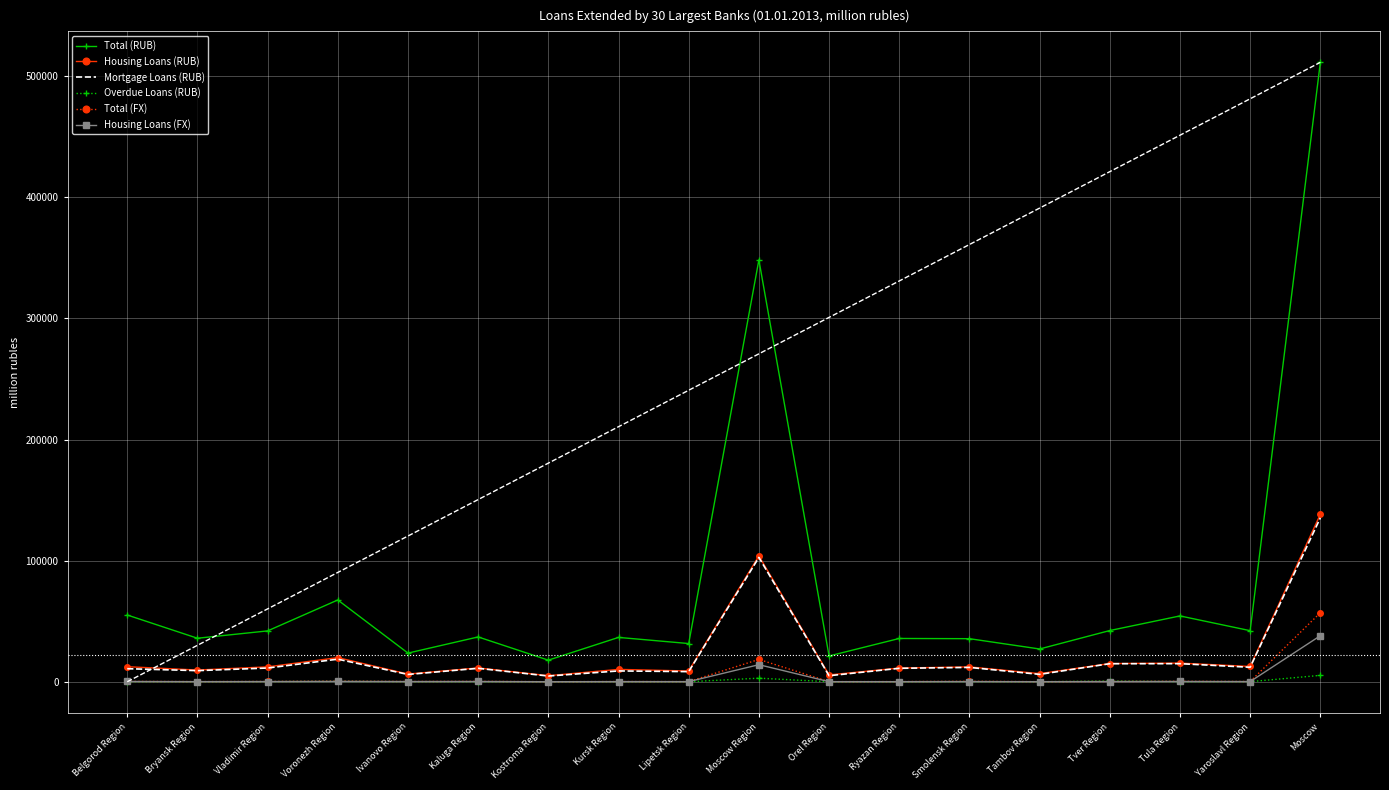

True or false: Total (RUB) and Housing Loans (FX) cross at least once.

False